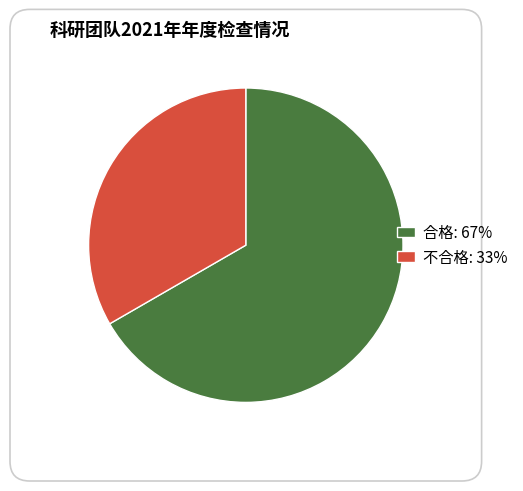

Which has a higher value, 合格 or 不合格?

合格